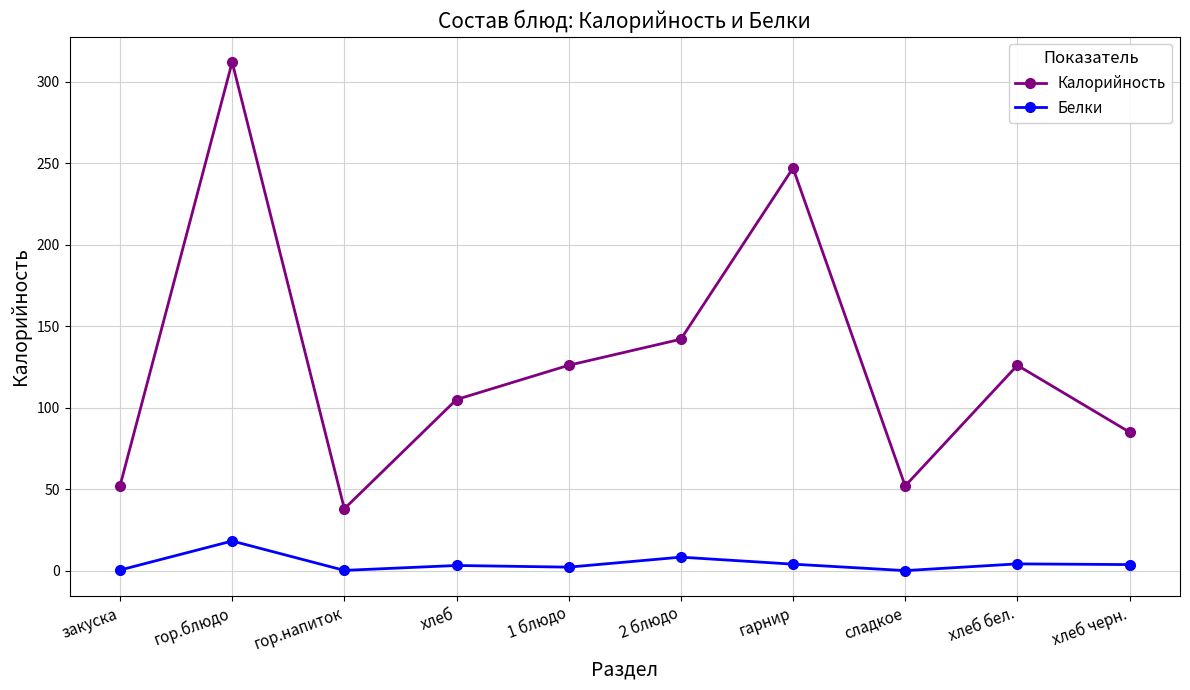

Count the number of data series in this chart.

2